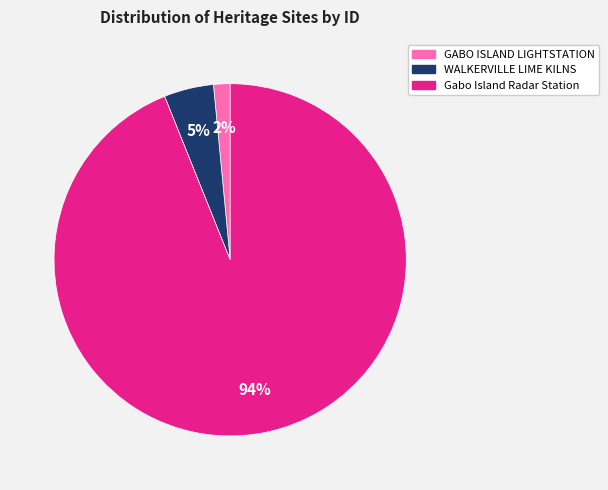

Between Gabo Island Radar Station and GABO ISLAND LIGHTSTATION, which is larger?

Gabo Island Radar Station